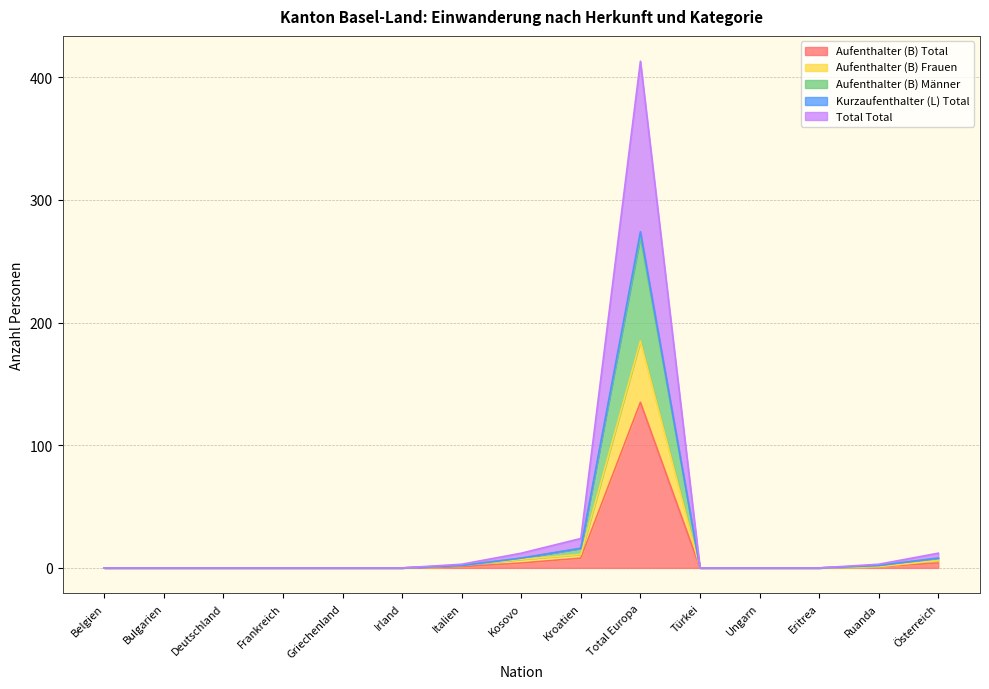

The Aufenthalter (B) Total series shows 0 at Ungarn. True or false?

True